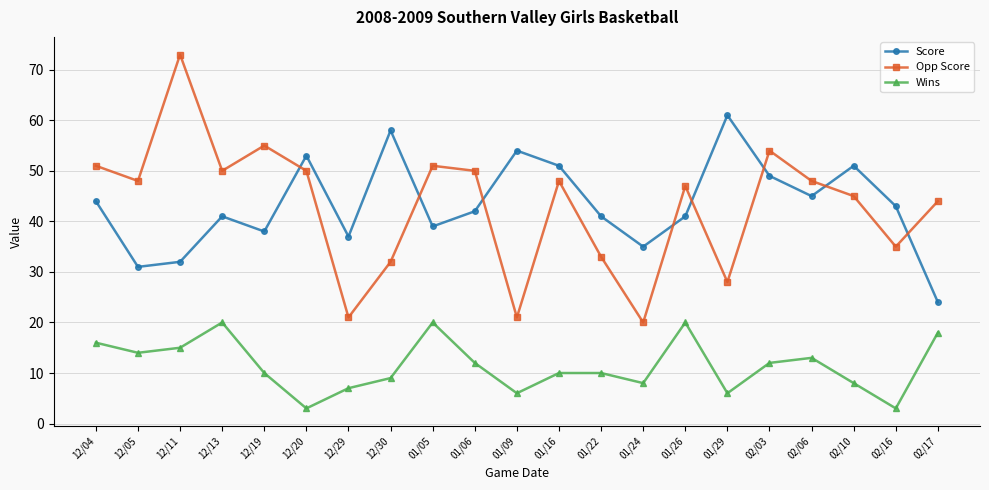

Reading left to right, what are all the values shown in this chart?

Score: 44	31	32	41	38	53	37	58	39	42	54	51	41	35	41	61	49	45	51	43	24
Opp Score: 51	48	73	50	55	50	21	32	51	50	21	48	33	20	47	28	54	48	45	35	44
Wins: 16	14	15	20	10	3	7	9	20	12	6	10	10	8	20	6	12	13	8	3	18